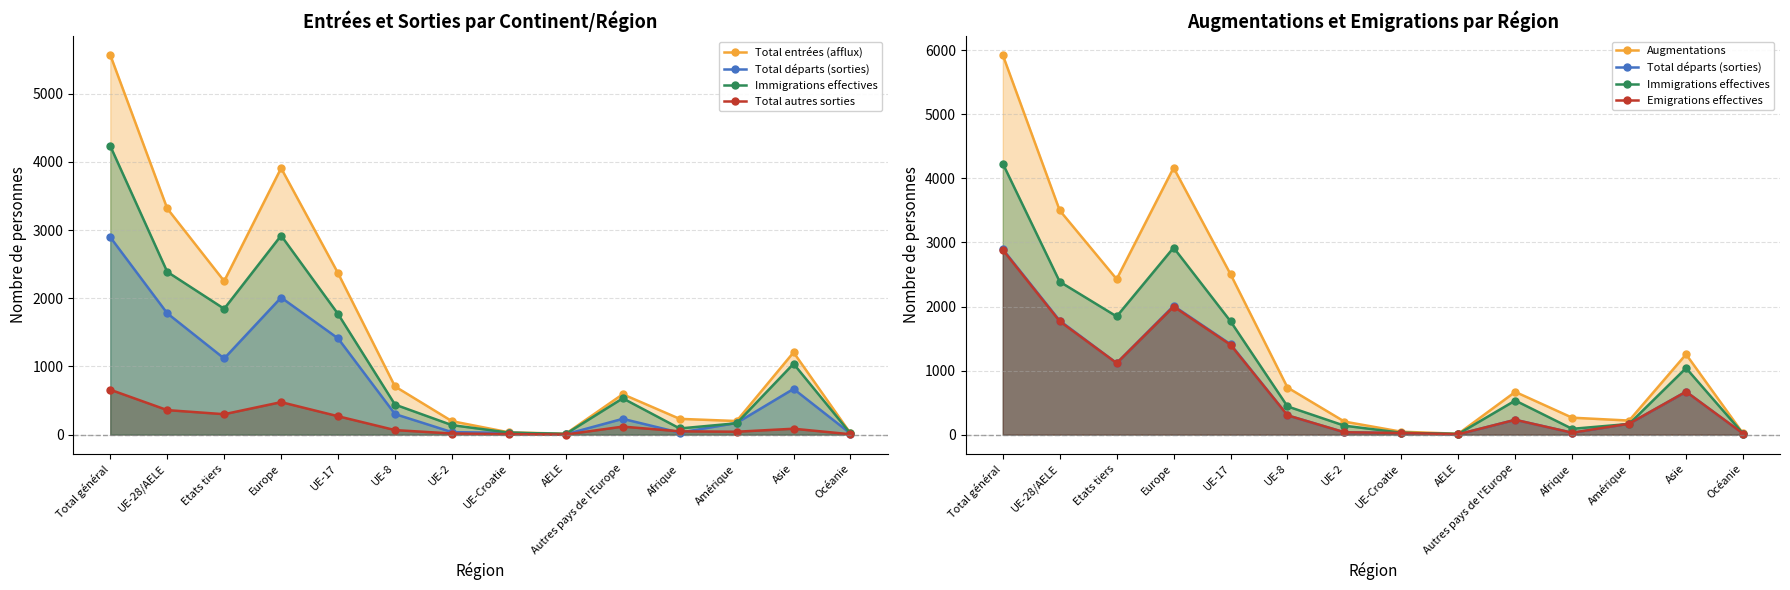

Read the Augmentations value at Amérique, to the nearest 50.

200